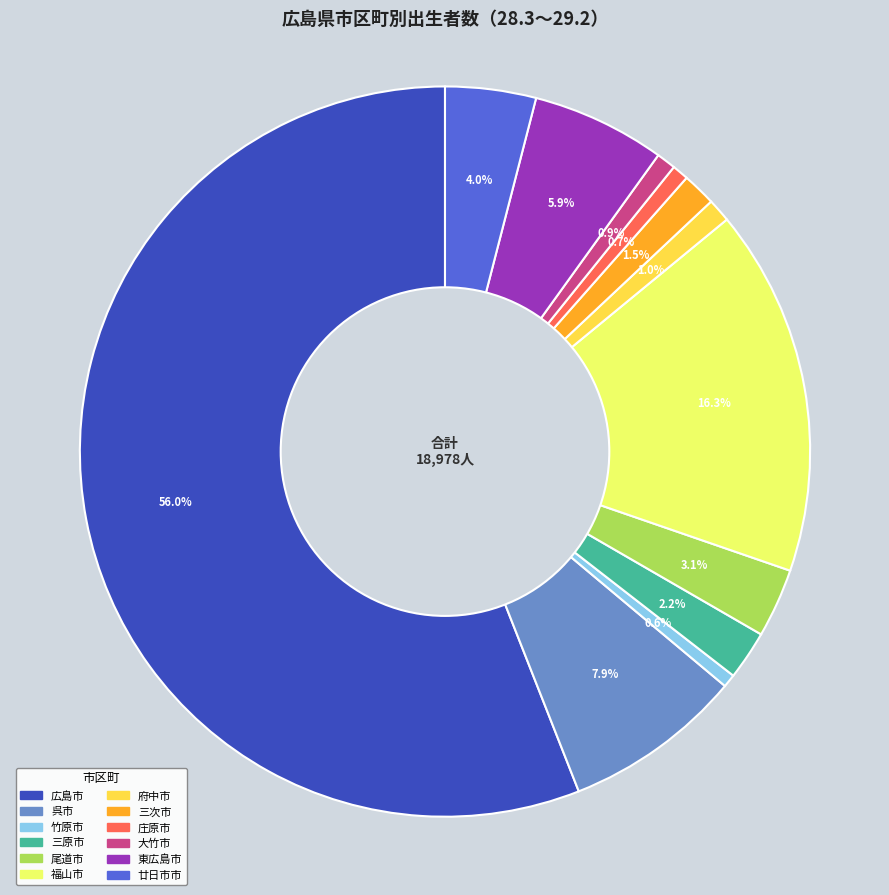

How many slices are in this pie chart?

12